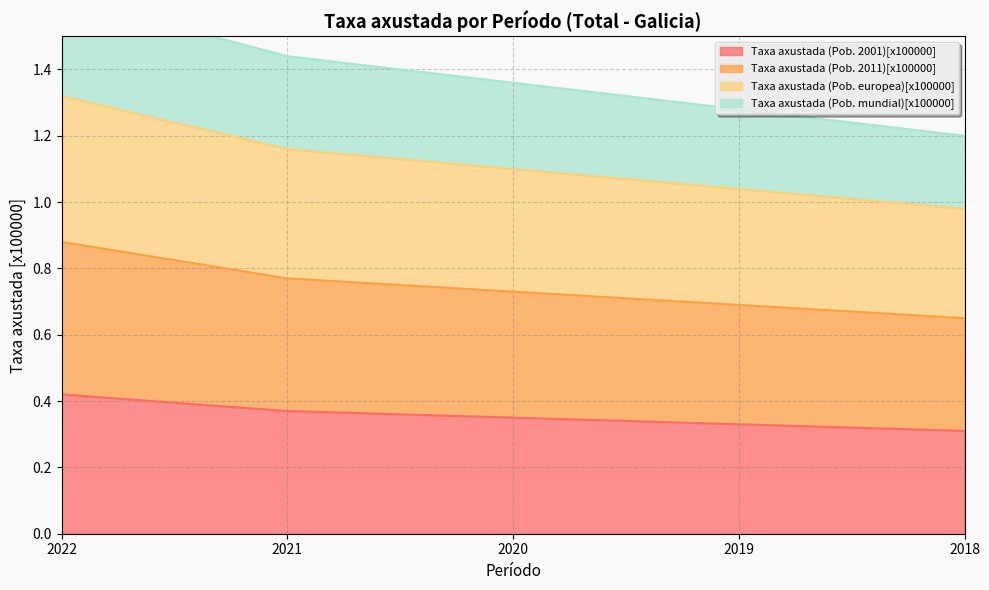

Is the value of Taxa axustada (Pob. 2001)[x100000] at 2018 greater than the value of Taxa axustada (Pob. 2011)[x100000] at 2019?

No